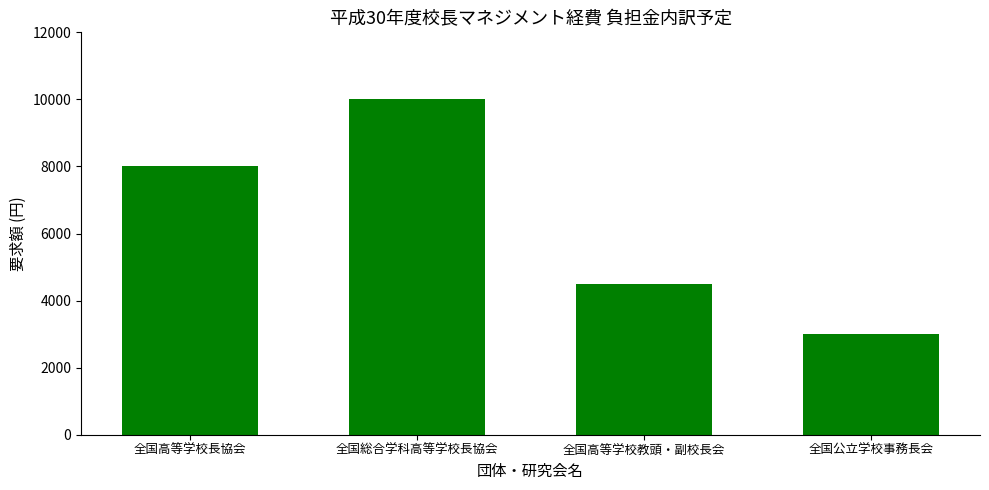

The value at 全国総合学科高等学校長協会 is 15532. True or false?

False